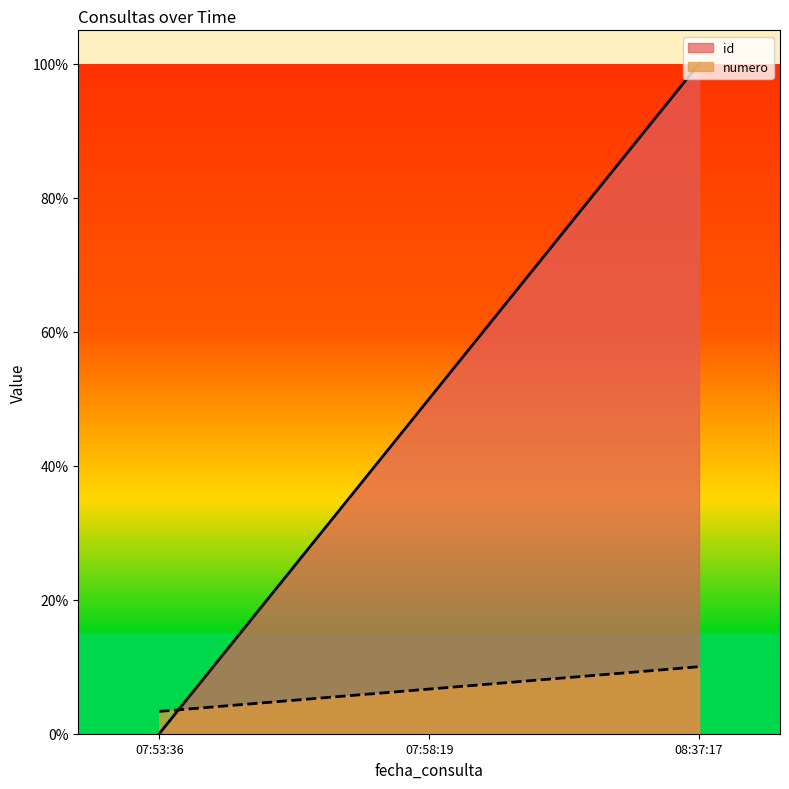

Is the value of id at 07:58:19 greater than the value of numero at 08:37:17?

Yes